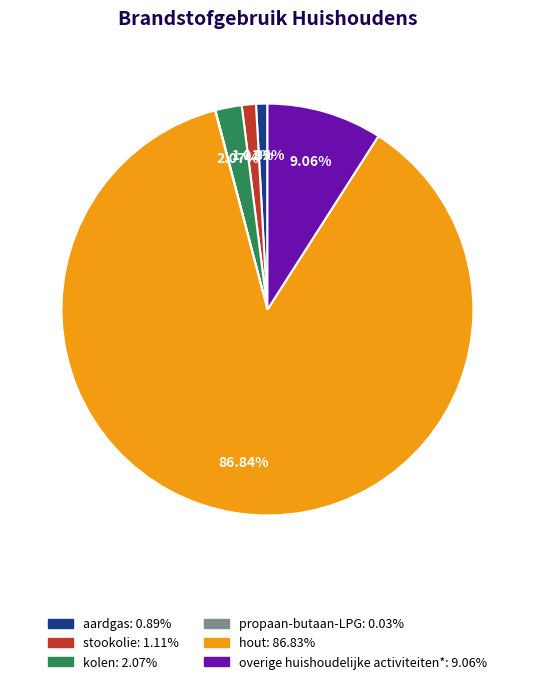

Combined, do kolen: 2.07% and overige huishoudelijke activiteiten*: 9.06% account for over 50%?

No